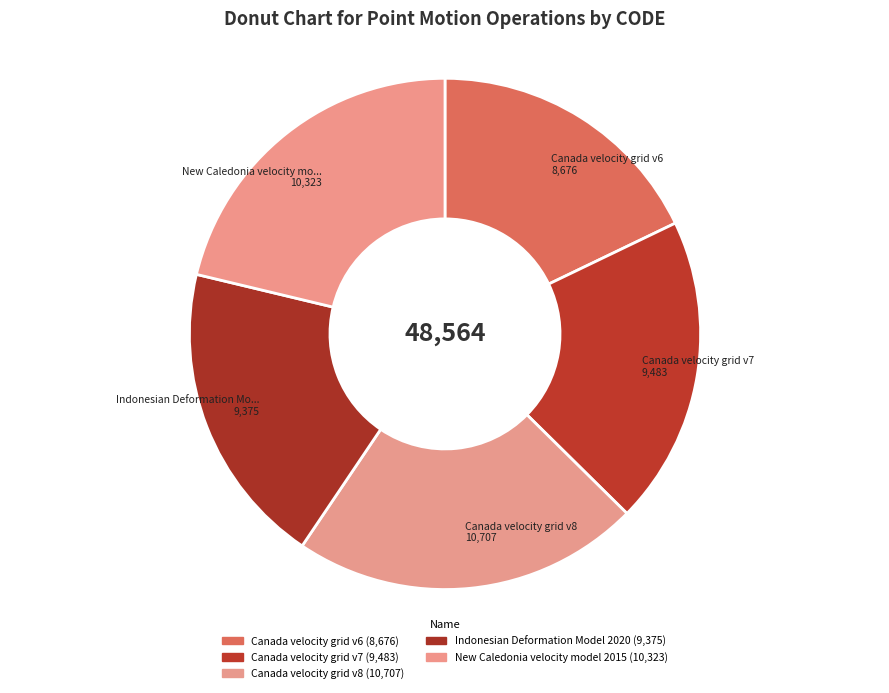

Does any single category account for the majority?

No